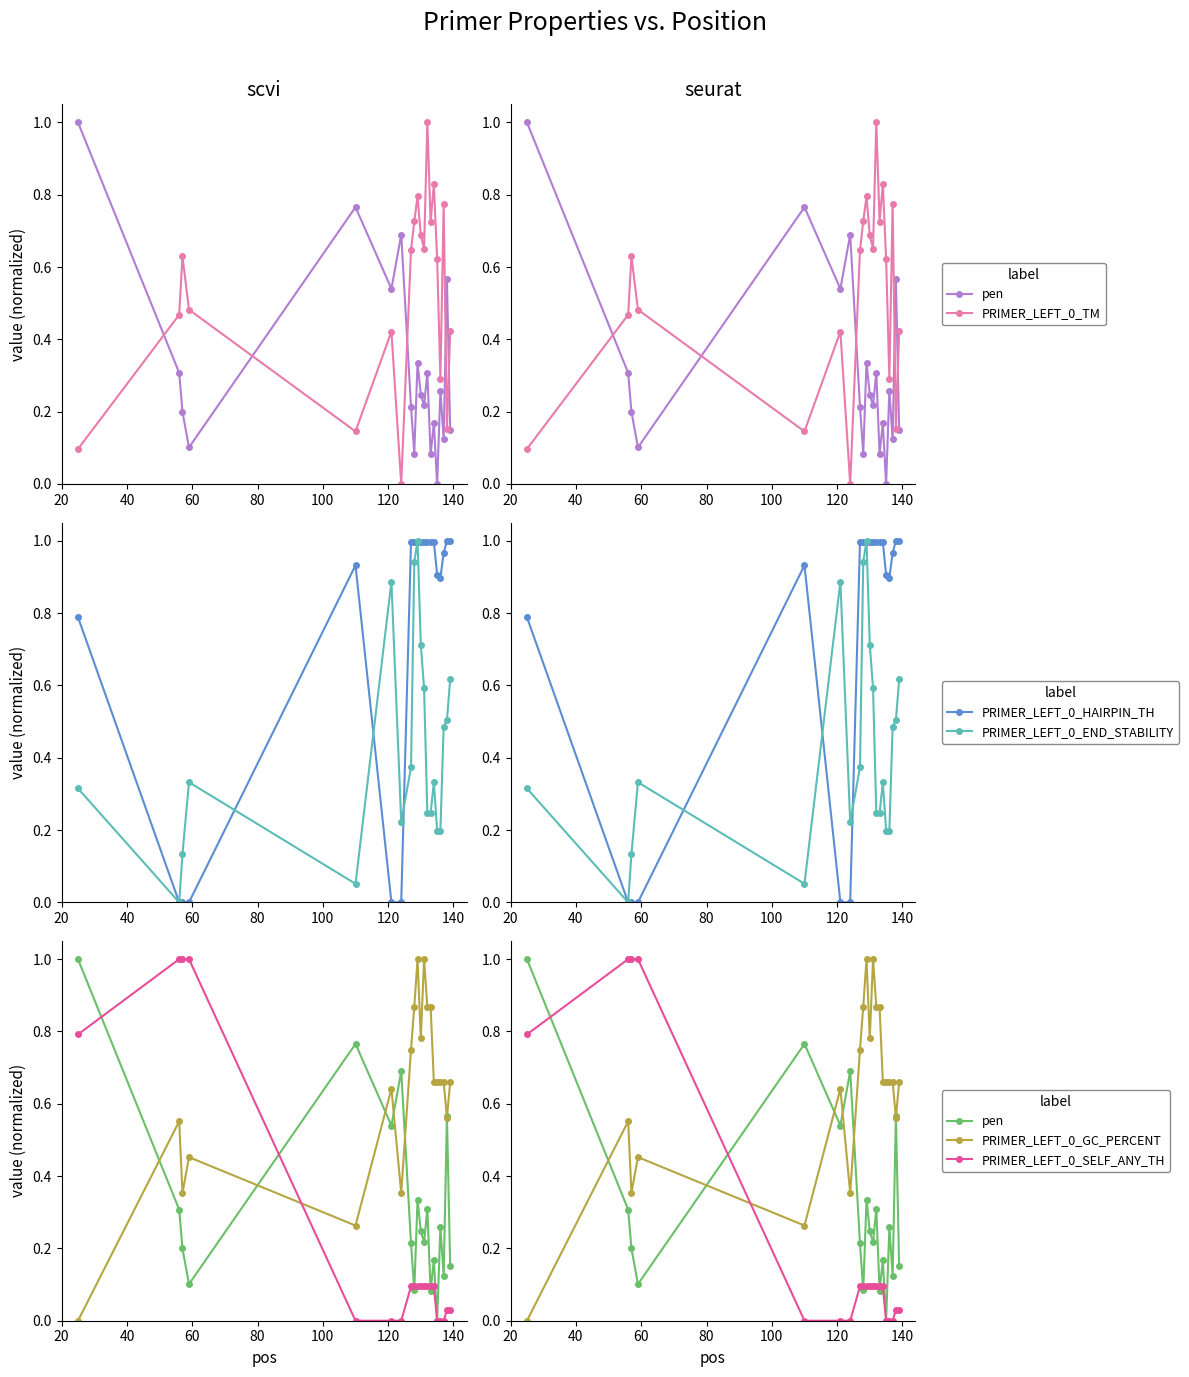

How many times do PRIMER_LEFT_0_HAIRPIN_TH and PRIMER_LEFT_0_TM cross each other?

5